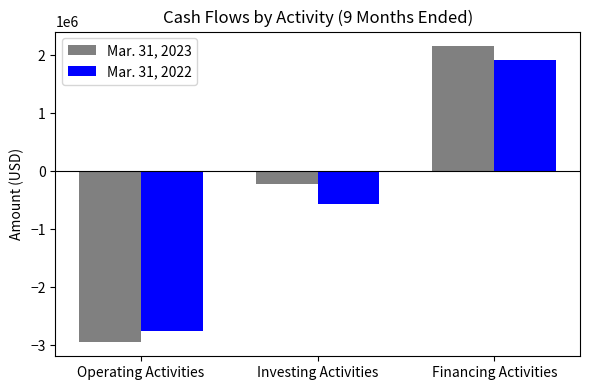

What is the value of the Mar. 31, 2022 bar at the 2nd from the left?

-557645